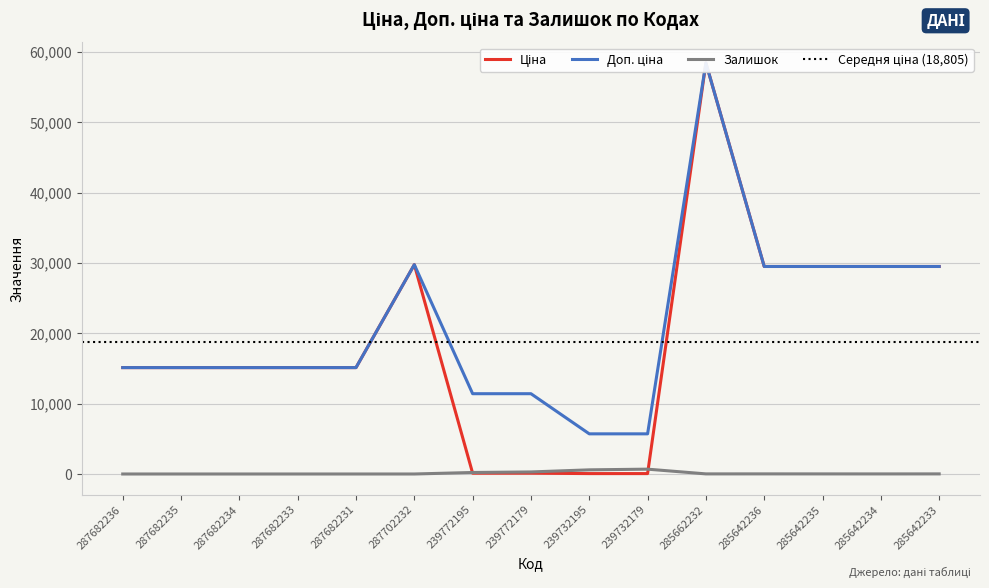

What is the average value of the Ціна series?

18805.5